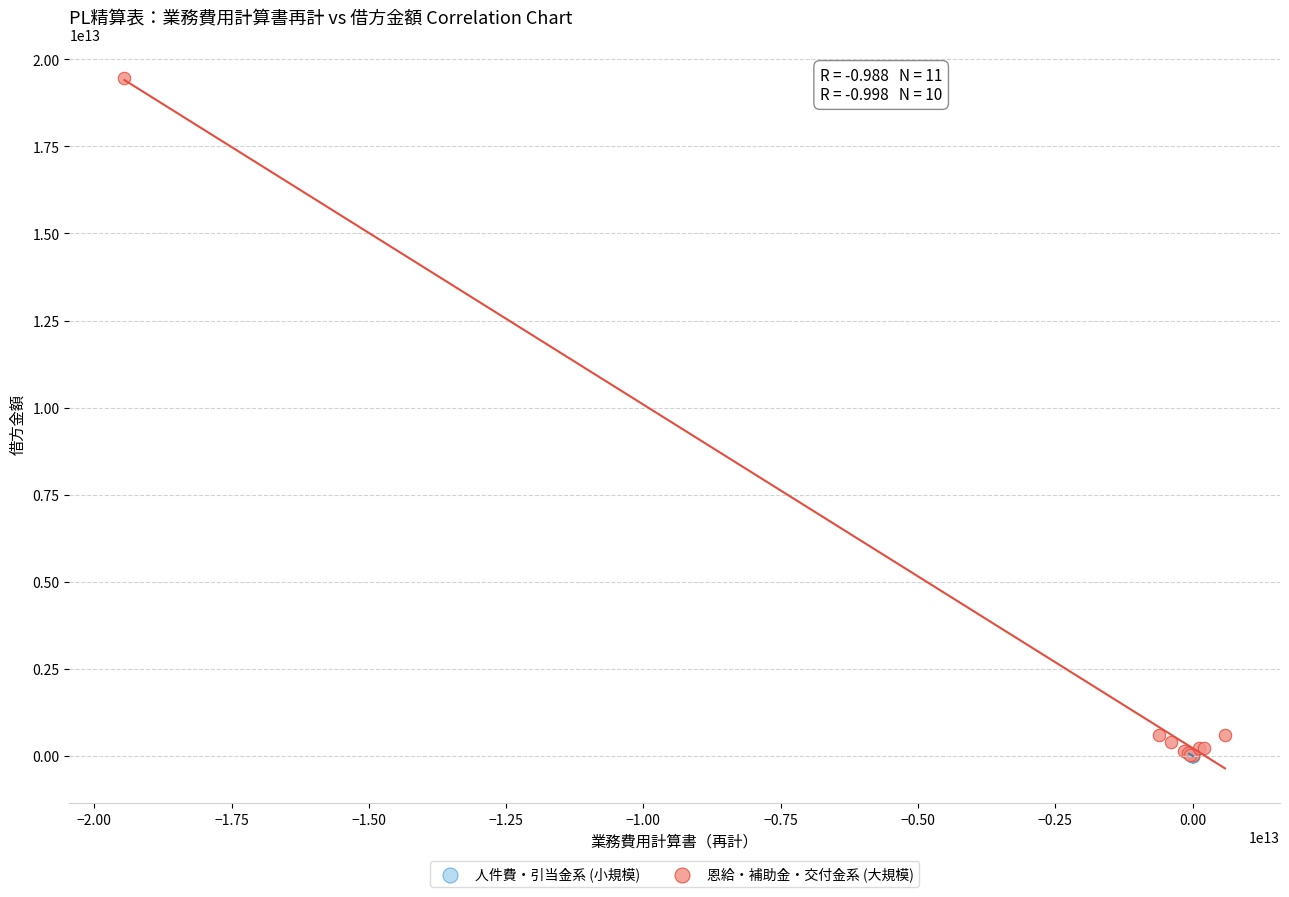

Which series has the largest Y range (max minus min)?

恩給・補助金・交付金系 (大規模)